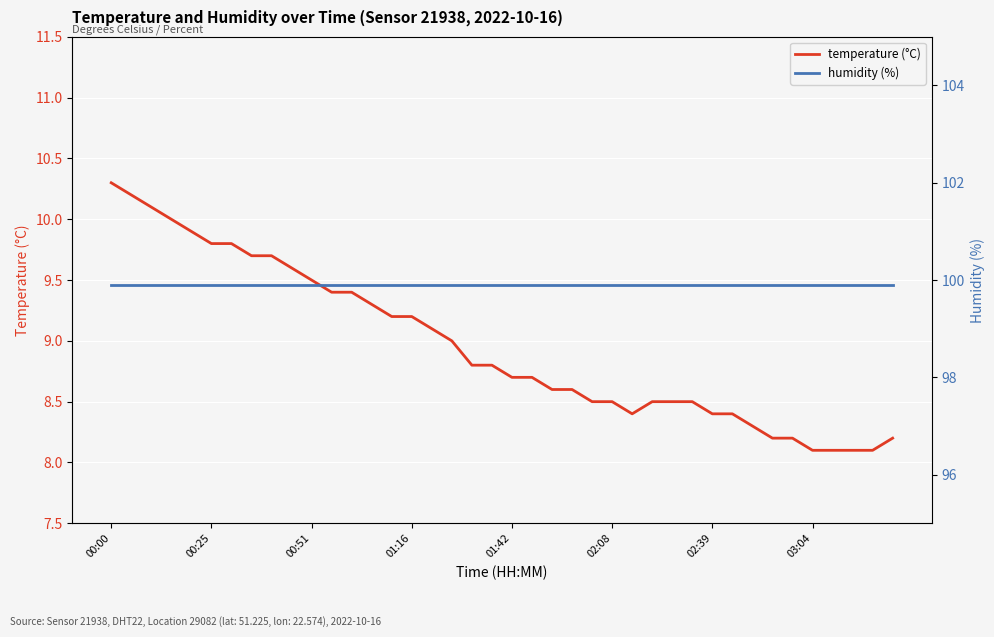

Count the number of data series in this chart.

2